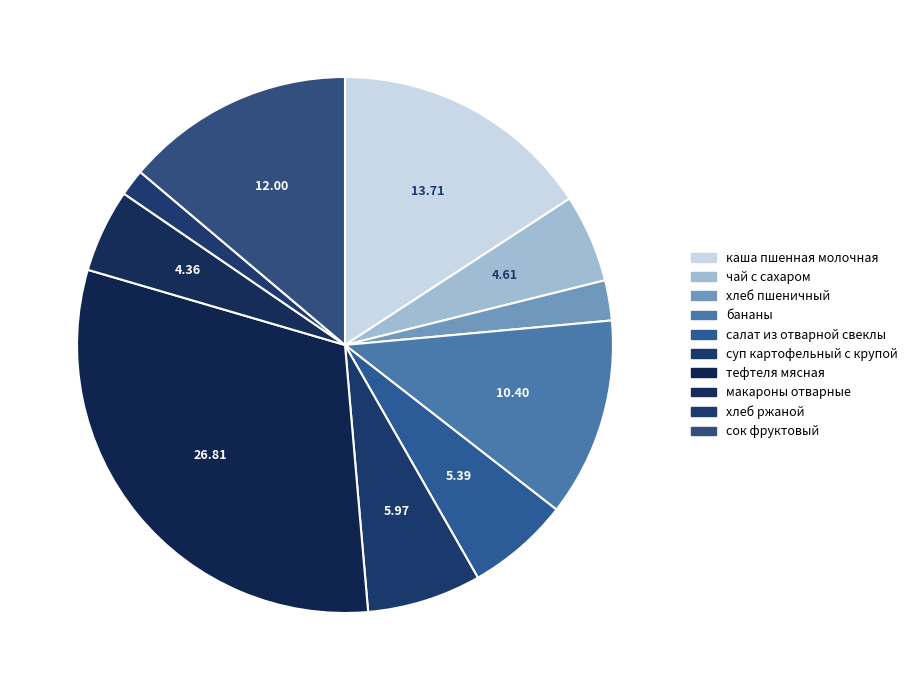

Count the number of slices in the pie.

10